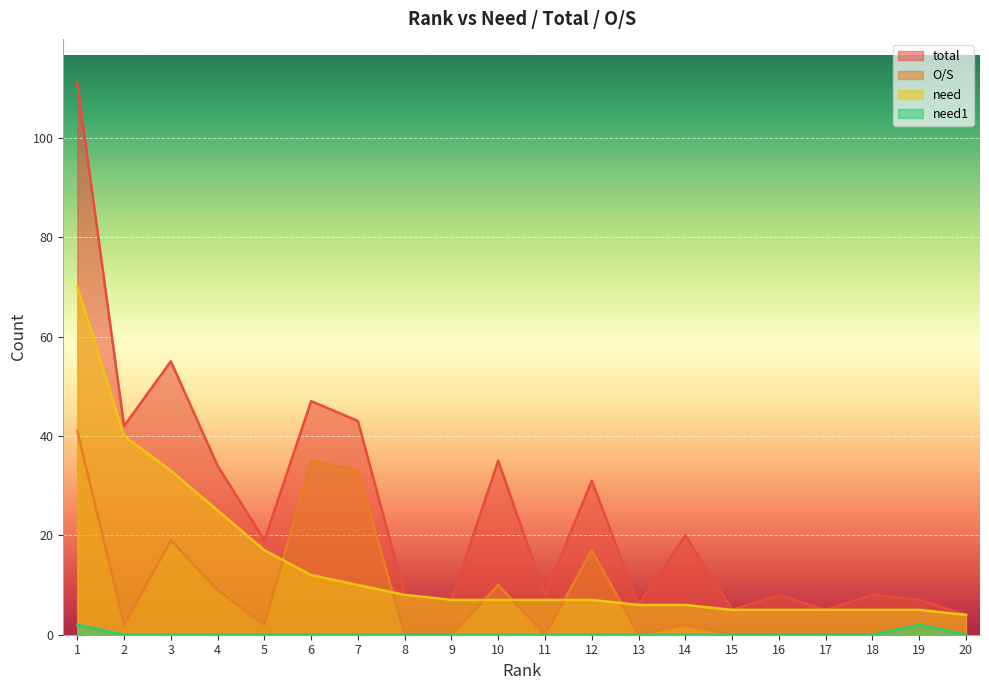

What is the value of the total point at the 11th from the left?

8